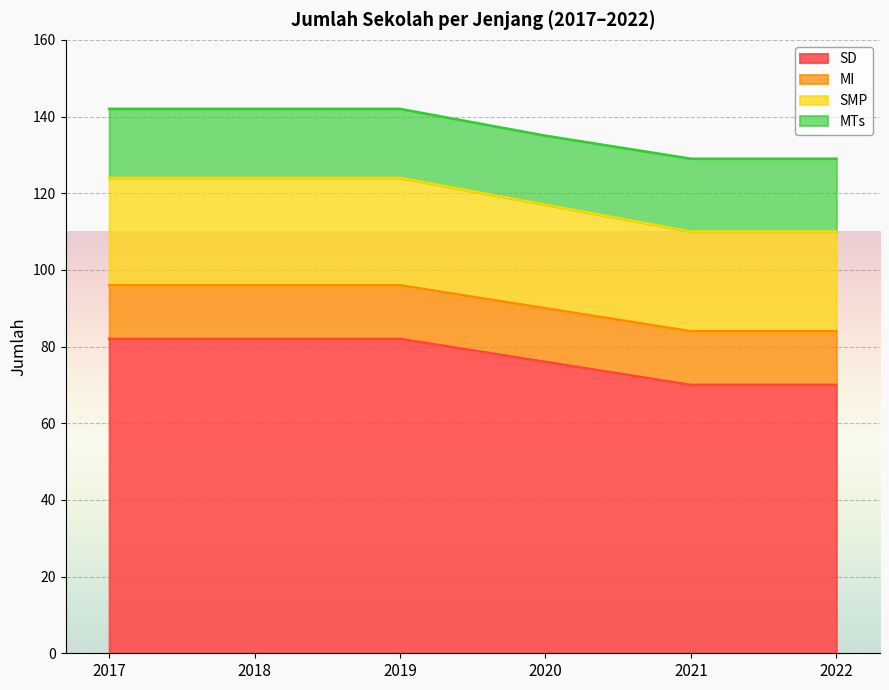

Is it true that SD equals 82 at 2017?

True